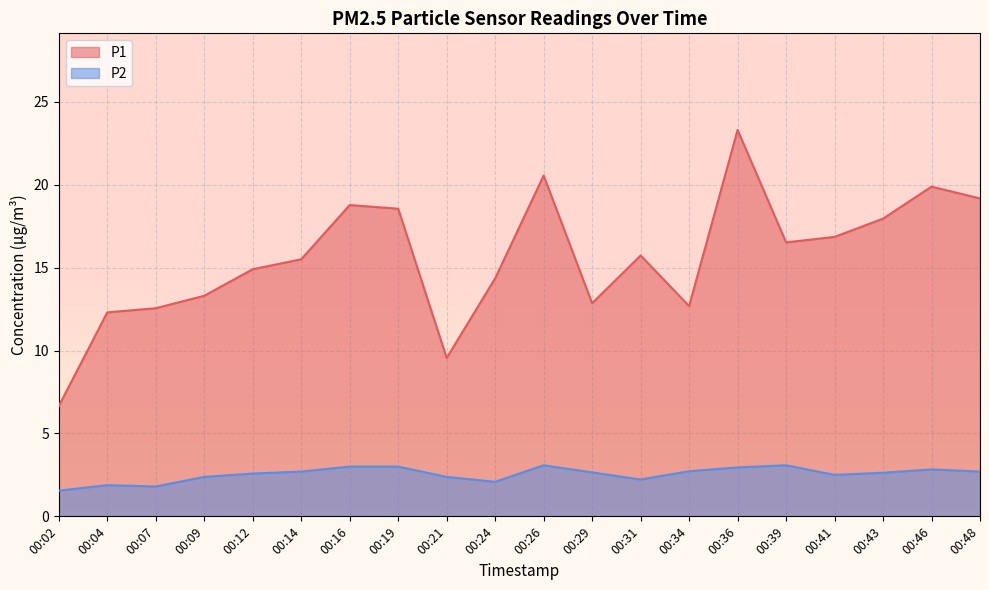

Rank the categories by P2 value from lowest to highest.

00:02, 00:07, 00:04, 00:24, 00:31, 00:09, 00:21, 00:41, 00:12, 00:43, 00:29, 00:14, 00:48, 00:34, 00:46, 00:36, 00:16, 00:19, 00:26, 00:39